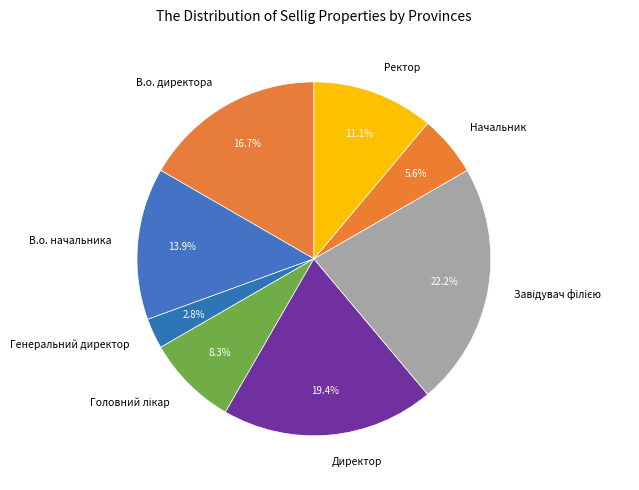

What is the smallest slice in the pie chart?

Генеральний директор